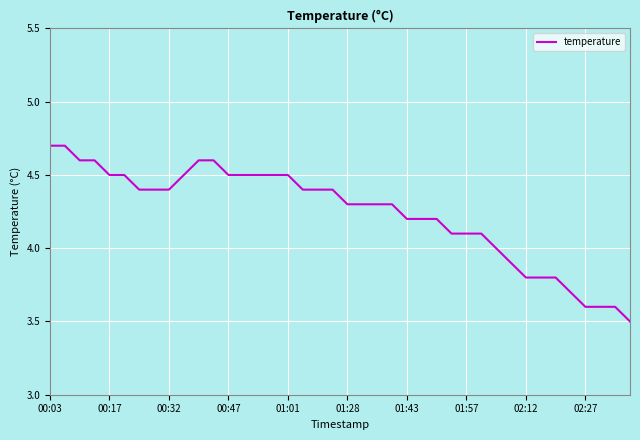

What is the minimum value shown in the chart?

3.5